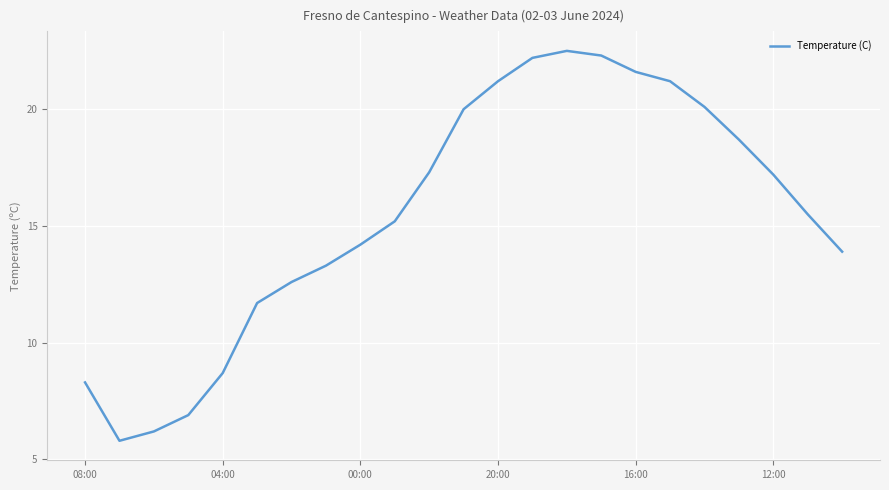

What is the maximum value shown in the chart?

22.5